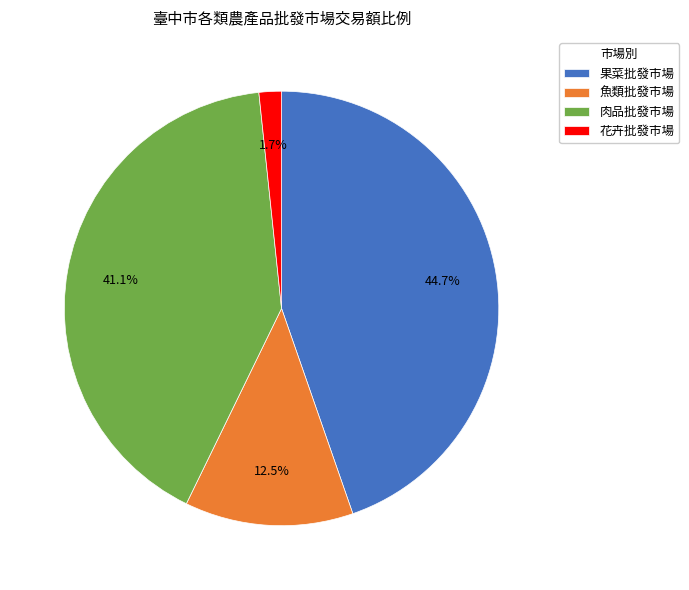

To the nearest percent, what is the difference between the 果菜批發市場 and 魚類批發市場 slice percentages?

32%